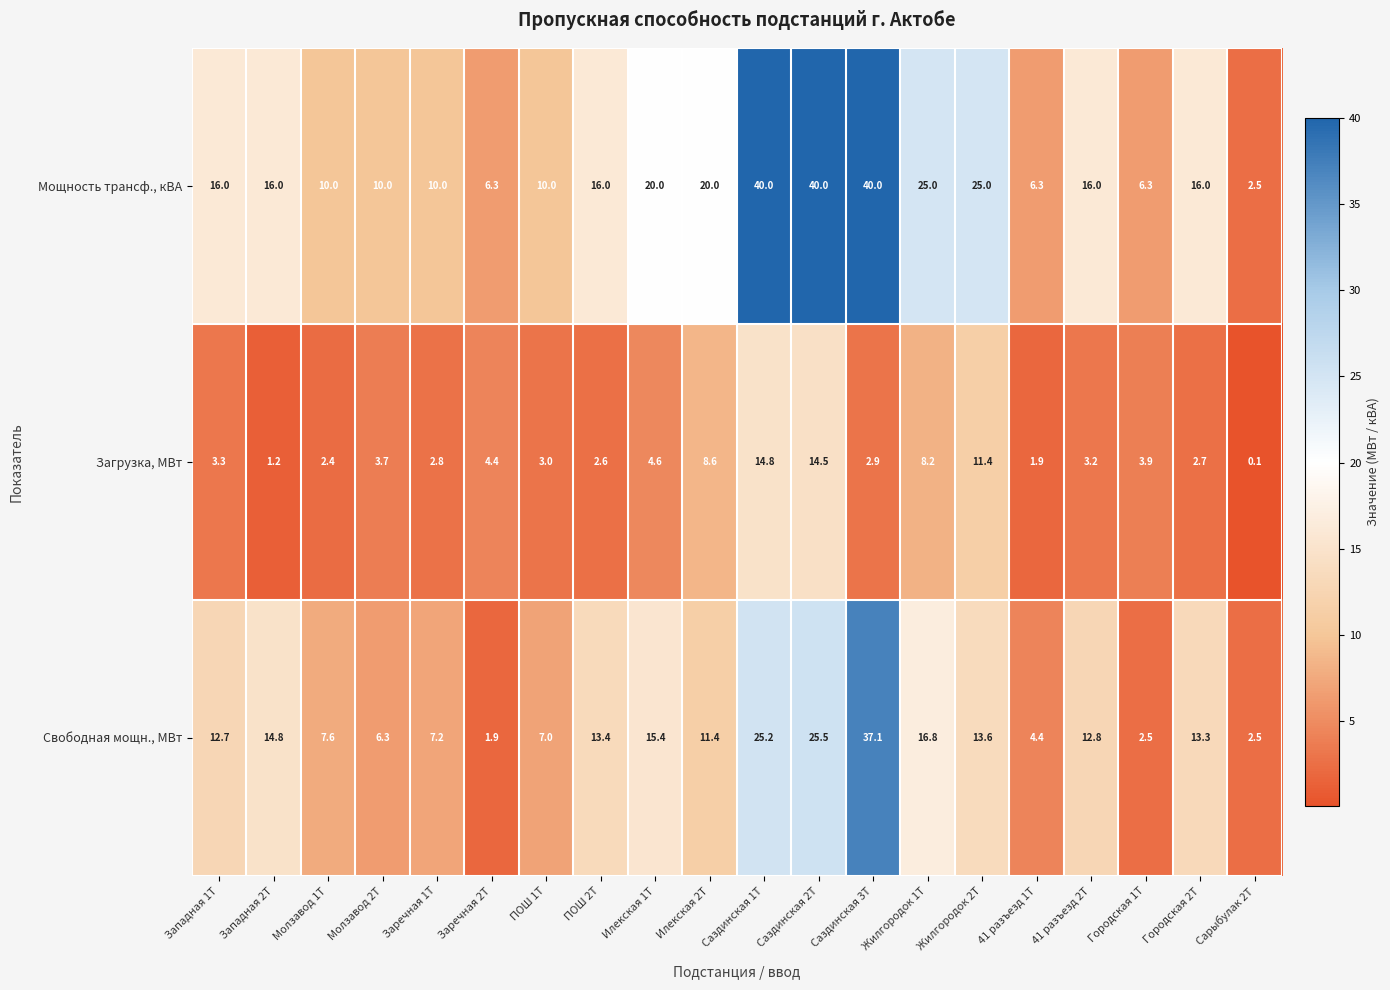

Which series changed the most between Саздинская 3Т and Жилгородок 1Т?

Свободная мощн., МВт